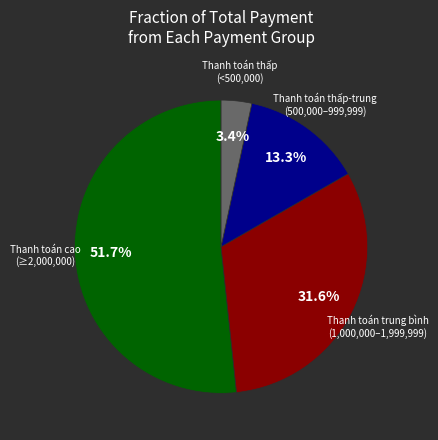

Does any single category account for the majority?

Yes